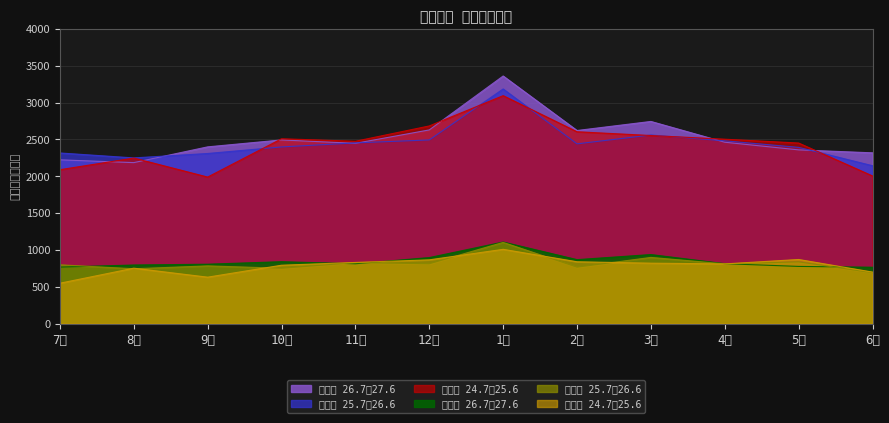

What position from the right is 6月?

1